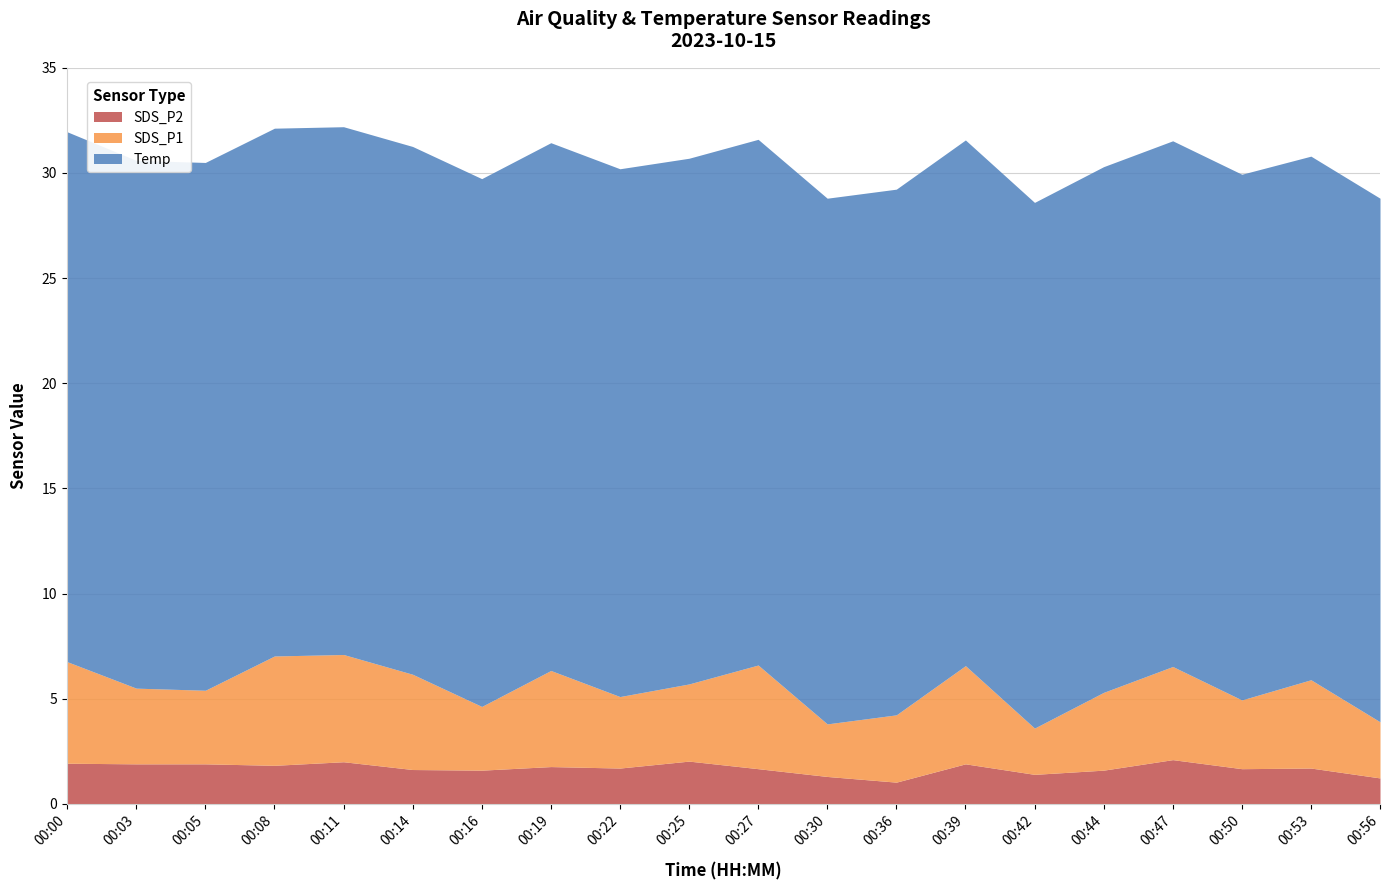

What is the total value across all series at 00:14?

31.3